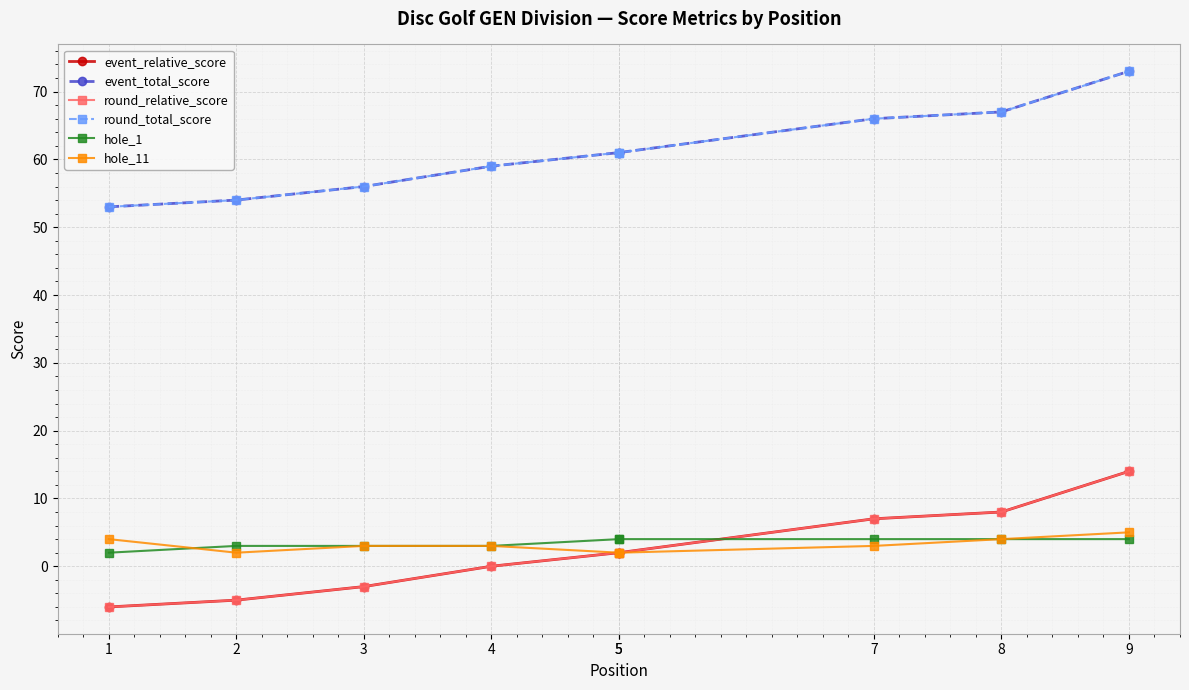

At which label is hole_11 closest to 3?

3